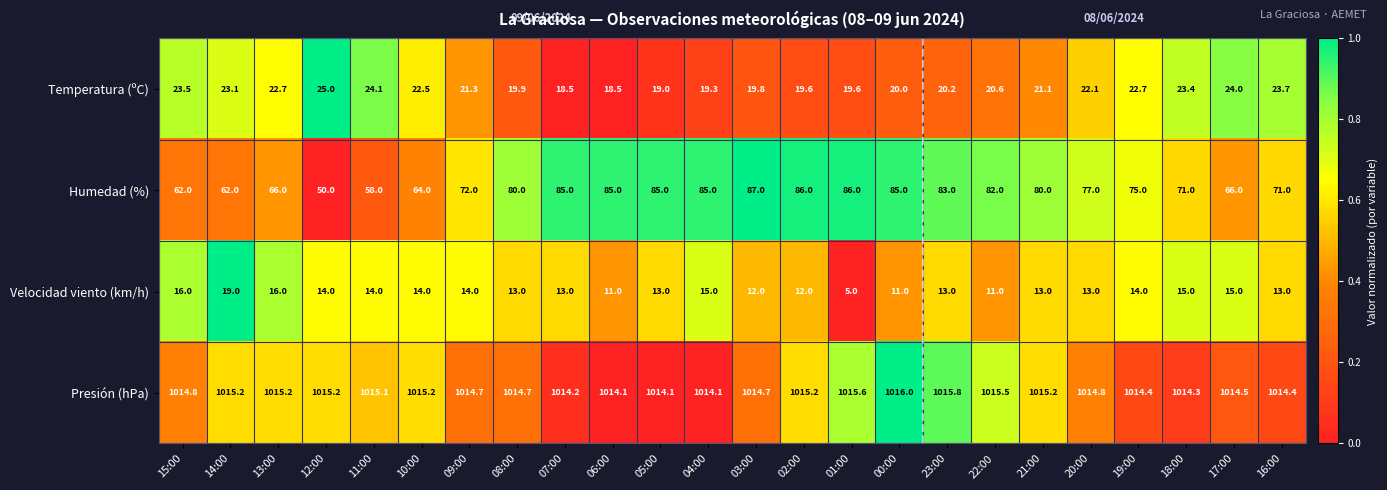

What is the difference between the maximum and second lowest values in the Humedad (%) series?

29.0